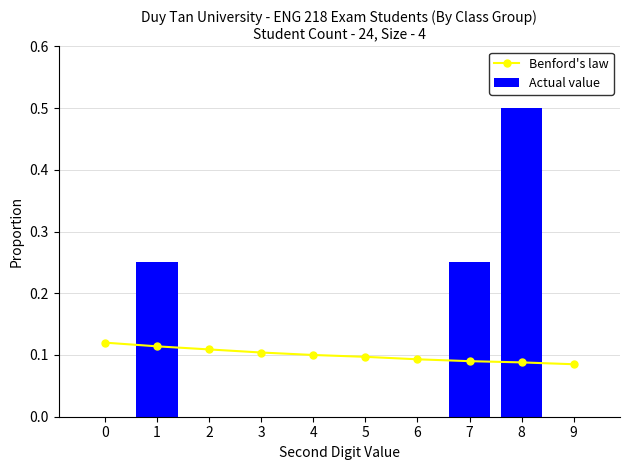

What is the sum of the Actual value values at 1 and 8?

0.8